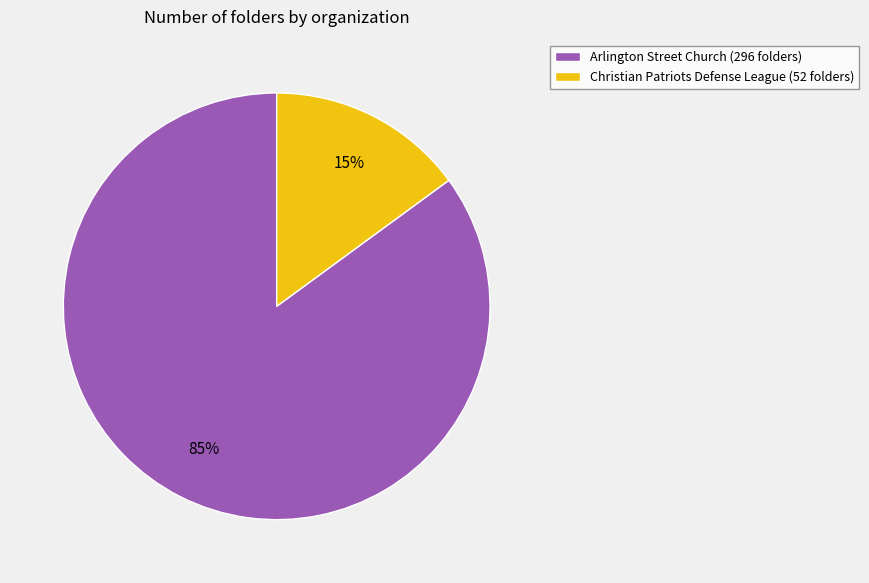

What is the majority slice?

Arlington Street Church